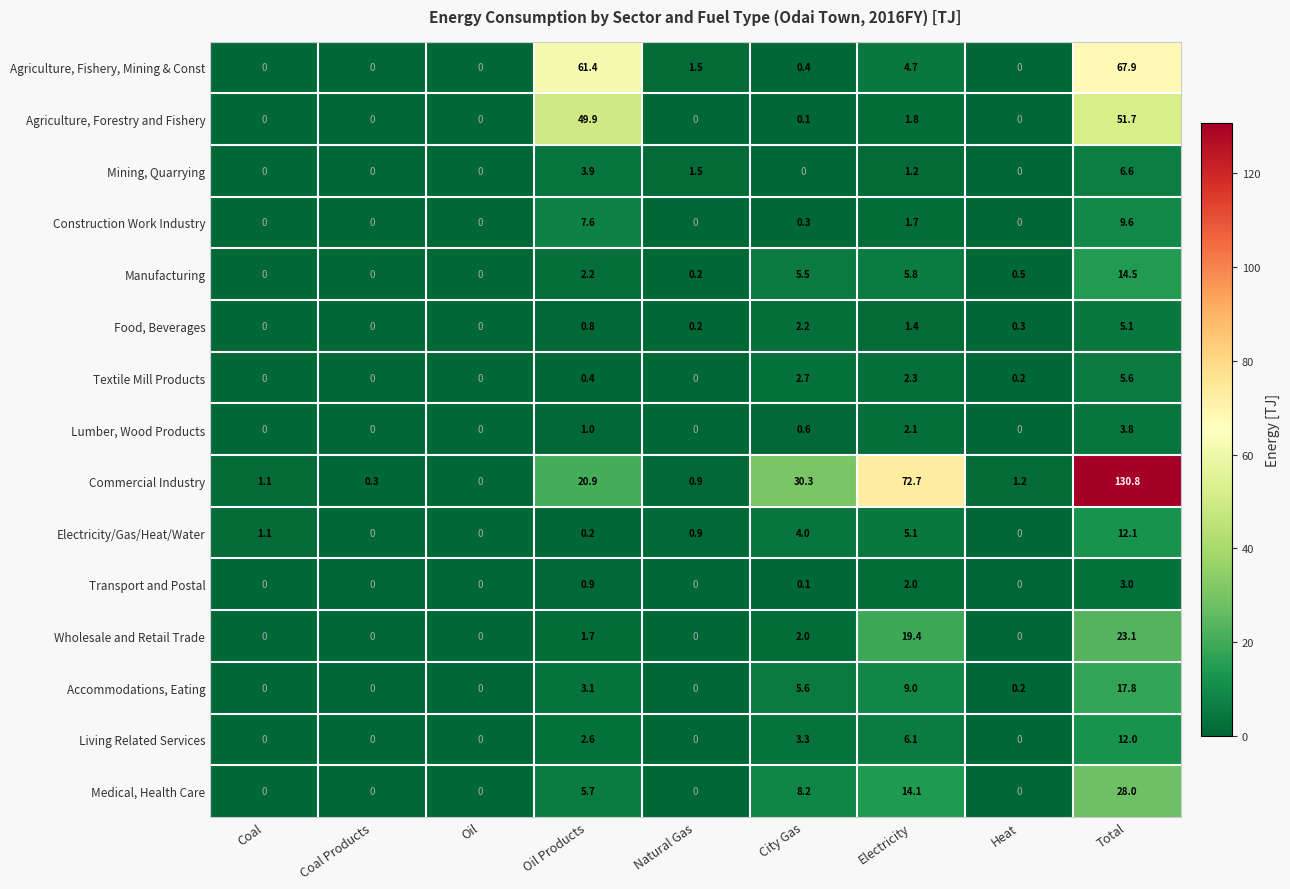

Is it true that Food, Beverages equals 5.1 at Total?

True